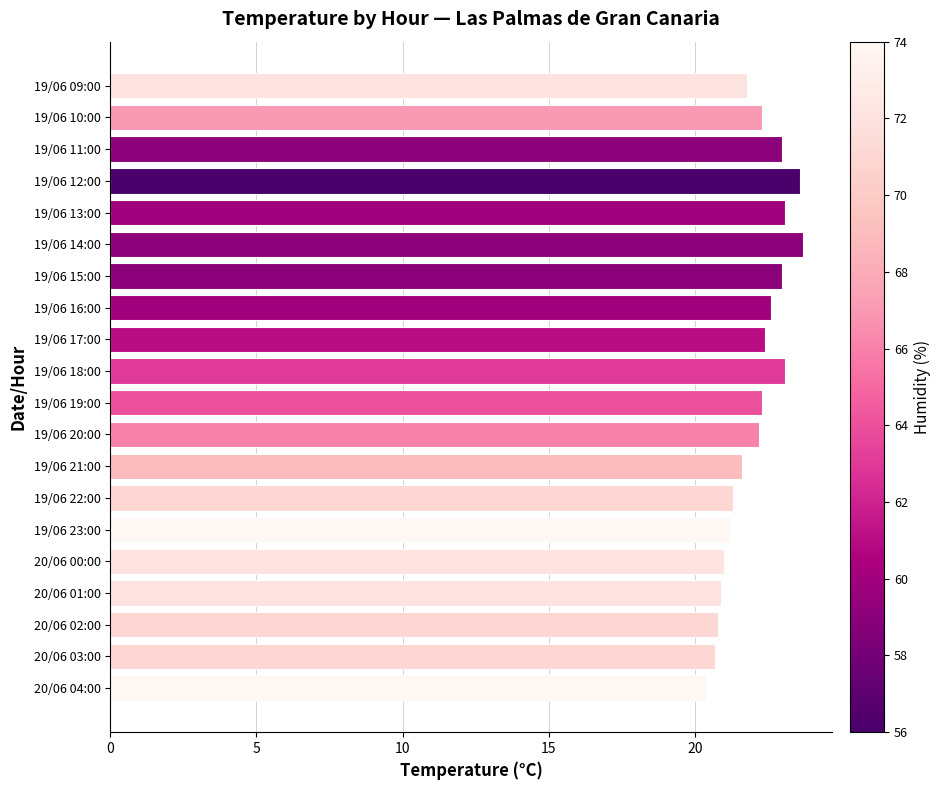

How many distinct data groups are displayed?

1